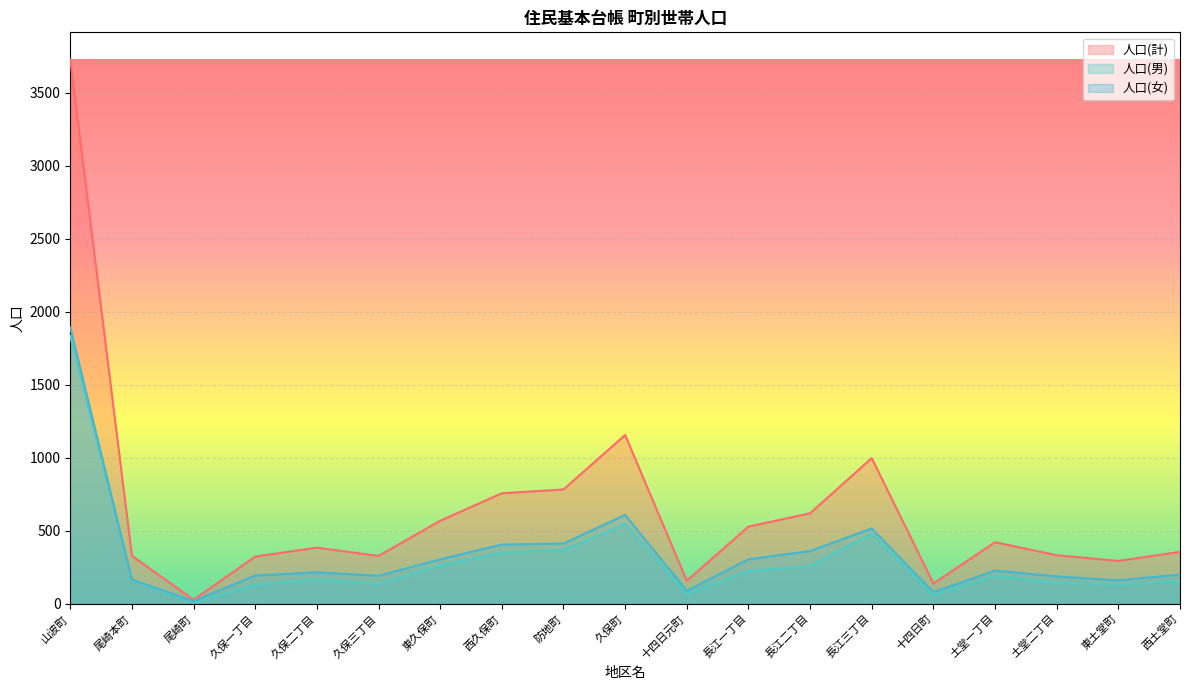

The 人口(男) series shows 163 at 尾崎本町. True or false?

True